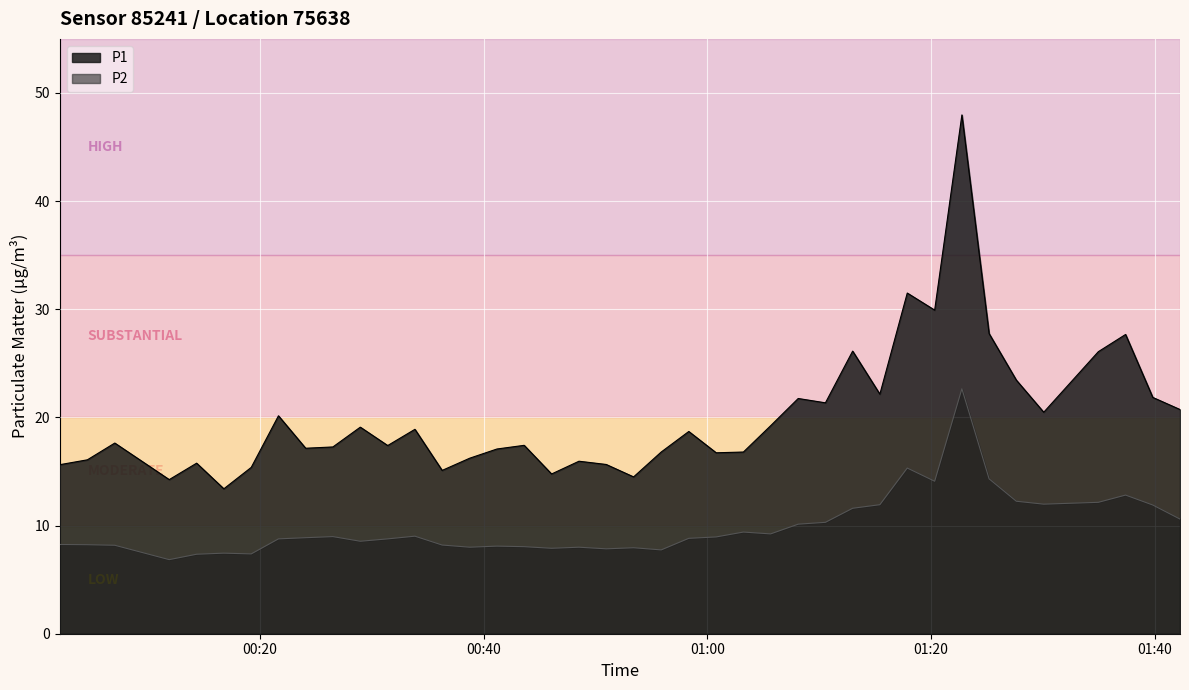

At which label is P1 closest to 30?

2024-03-22T01:20:20